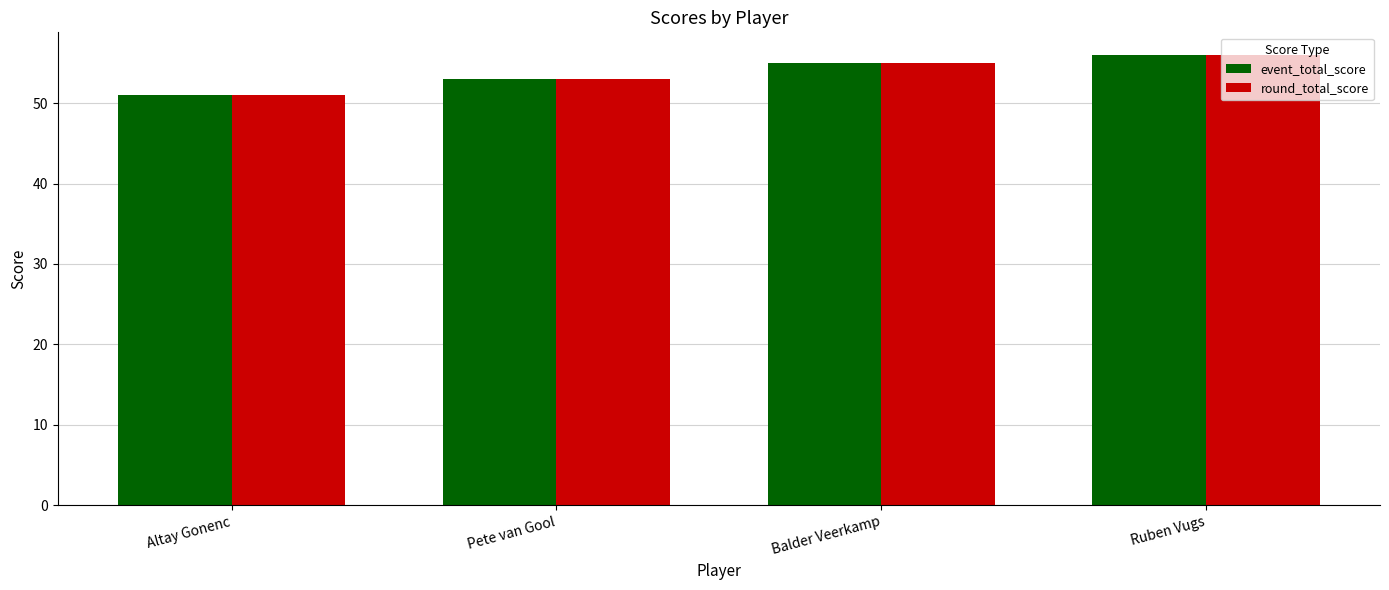

At which label is round_total_score closest to 53?

Pete van Gool